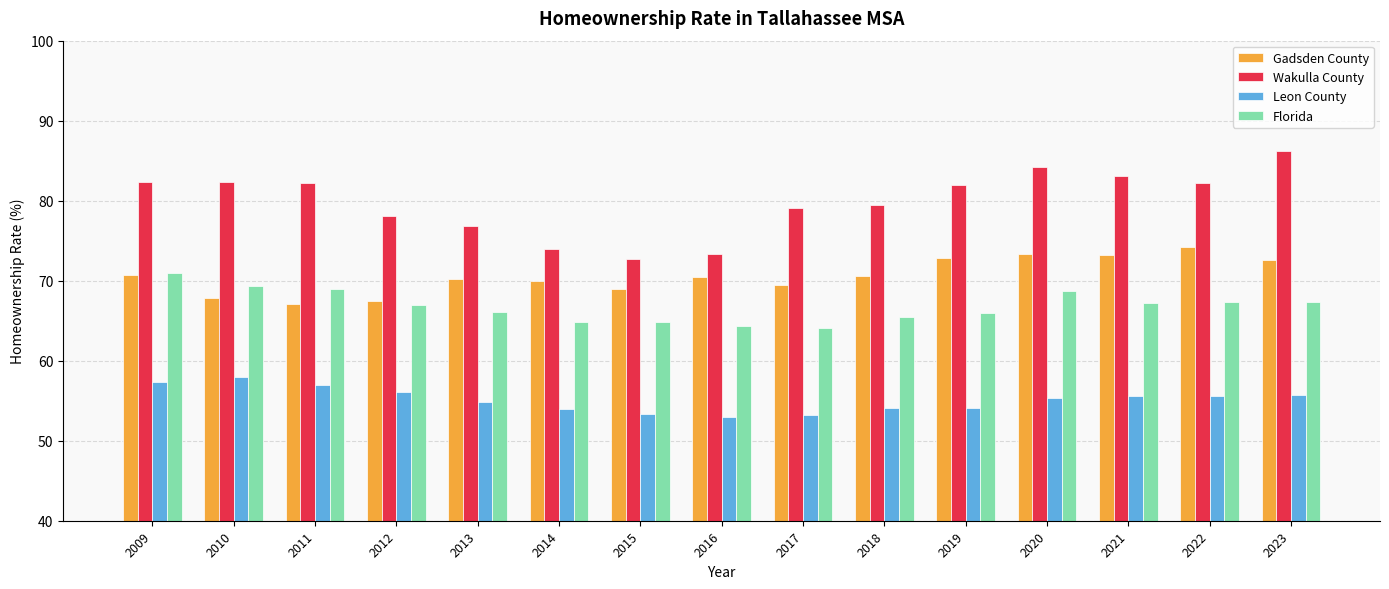

The Leon County series shows 89.6 at 2015. True or false?

False